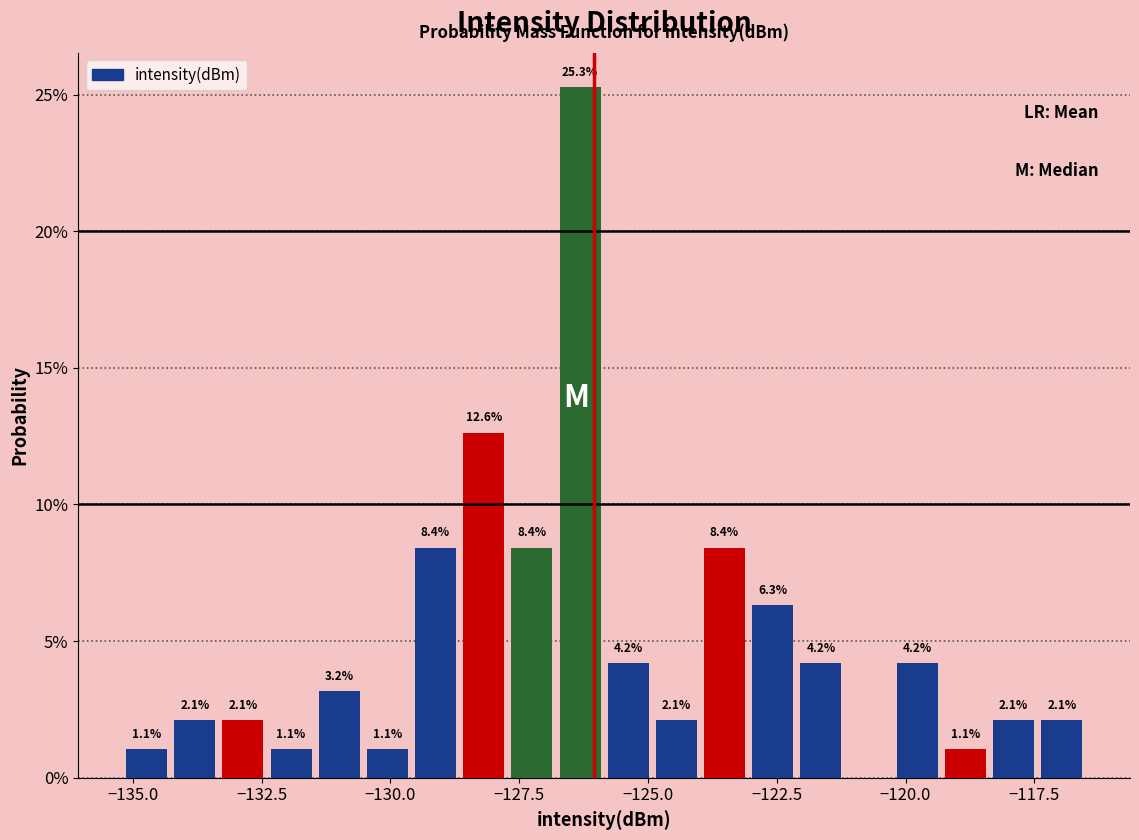

Read against the x-axis, roughly where is the centre of the tallest bar?

-126.5